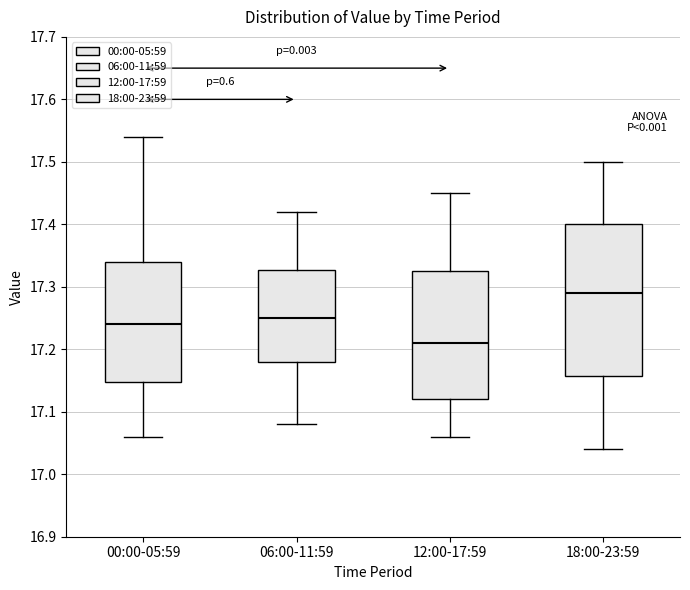

Reading left to right, read every box against the y-axis: the position of its median line, the range the box covers, and the ends of its whiskers. The values are not printed on the chart, so give them approximately, as read against the axis.

00:00-05:59: median 17.24, box 17.15 to 17.34, whiskers 17.06 to 17.54
06:00-11:59: median 17.25, box 17.18 to 17.33, whiskers 17.08 to 17.42
12:00-17:59: median 17.21, box 17.12 to 17.33, whiskers 17.06 to 17.45
18:00-23:59: median 17.29, box 17.16 to 17.40, whiskers 17.04 to 17.50